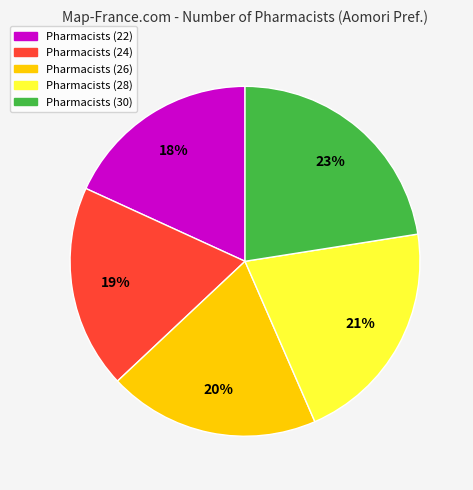

Rank the categories by value from highest to lowest.

Pharmacists (30), Pharmacists (28), Pharmacists (26), Pharmacists (24), Pharmacists (22)